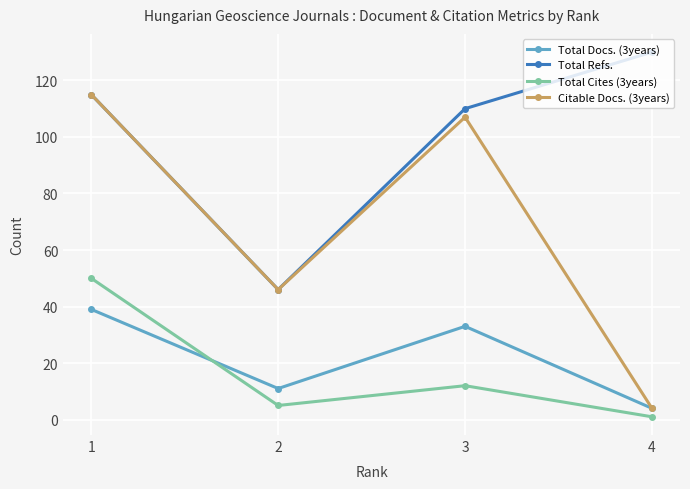

True or false: Total Refs. has a value of 46 at 2.

True